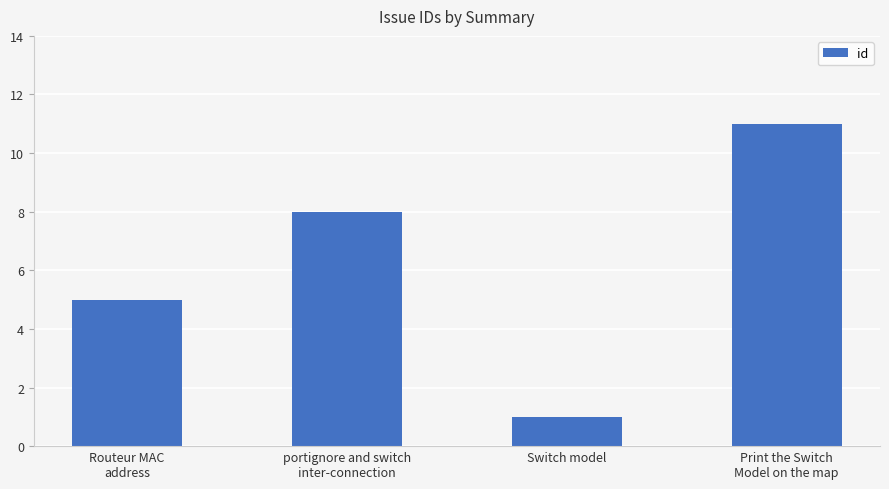

What is the value of the 4th bar from the left?

11